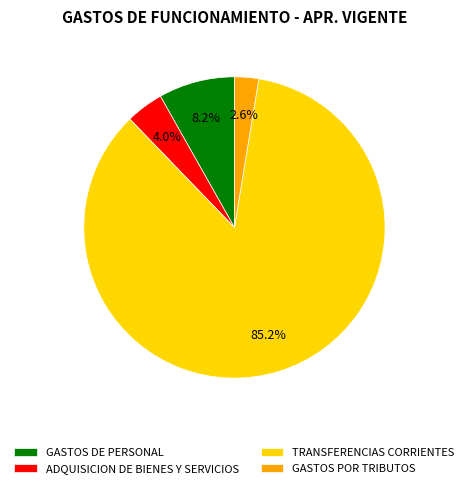

What portion of the pie excludes GASTOS POR TRIBUTOS?

97.4%